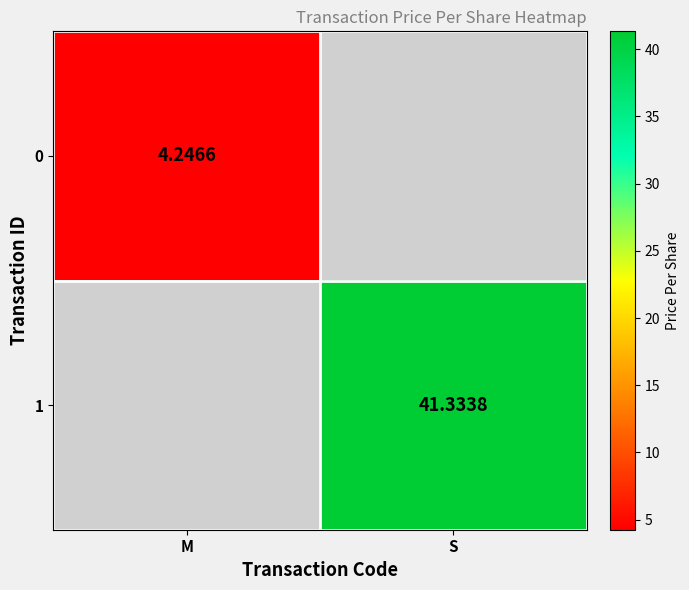

Is the value of 1 at S greater than the value of 0 at M?

Yes